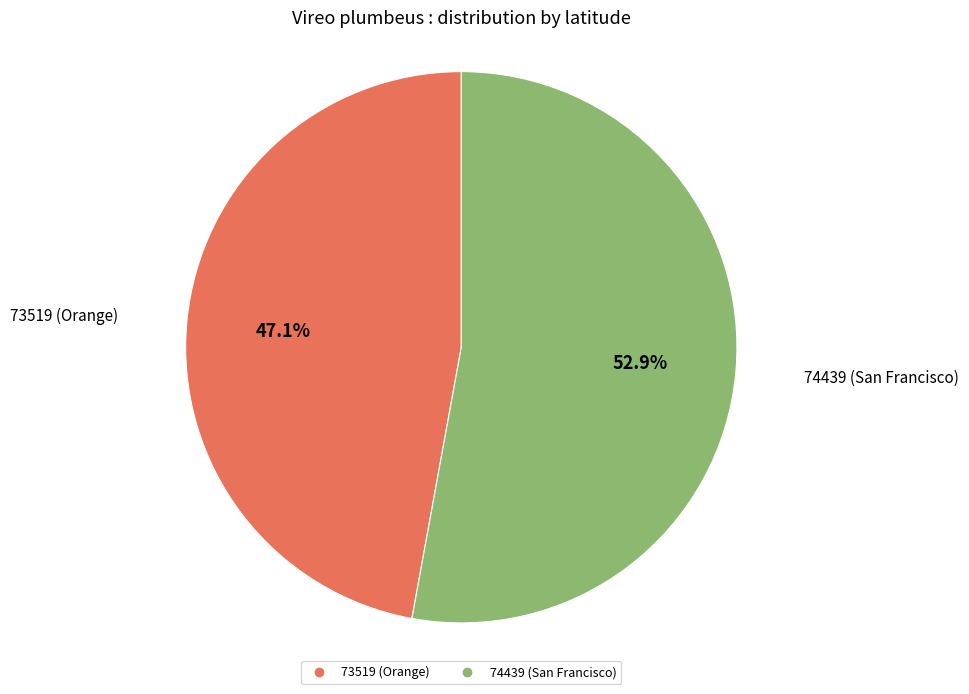

To the nearest percent, what is the average slice percentage?

50%